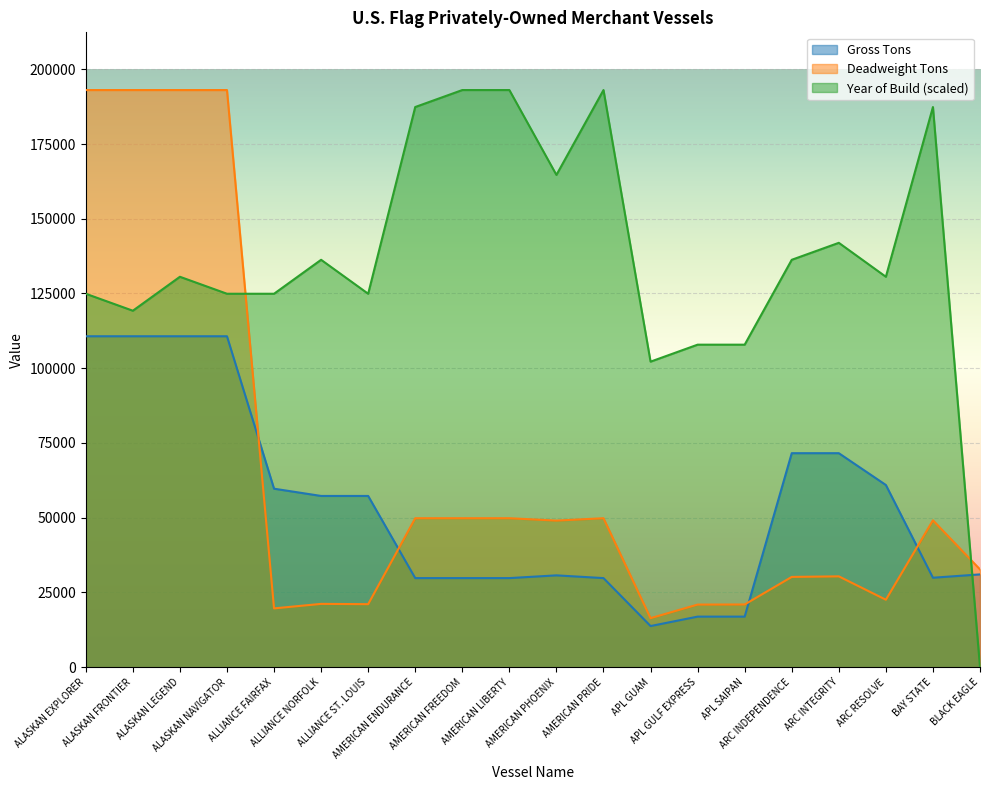

In Deadweight Tons, how many points are higher than both neighbors (excluding endpoints)?

4